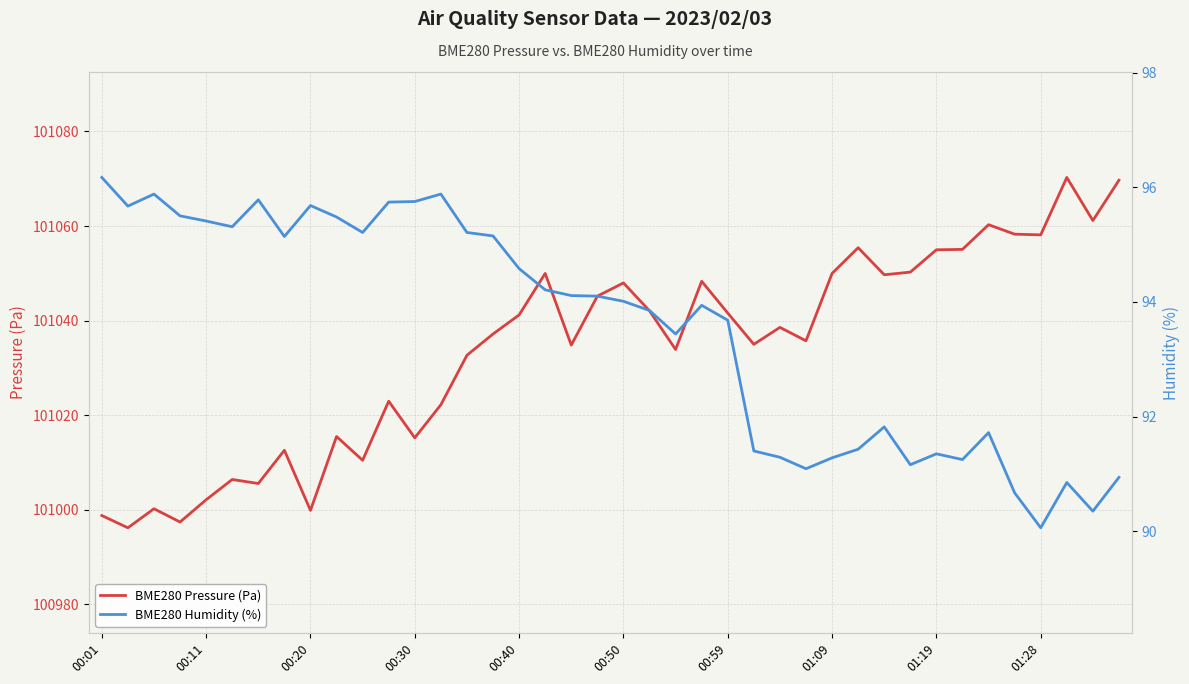

At which label does BME280 Humidity (%) first exceed 94?

00:01